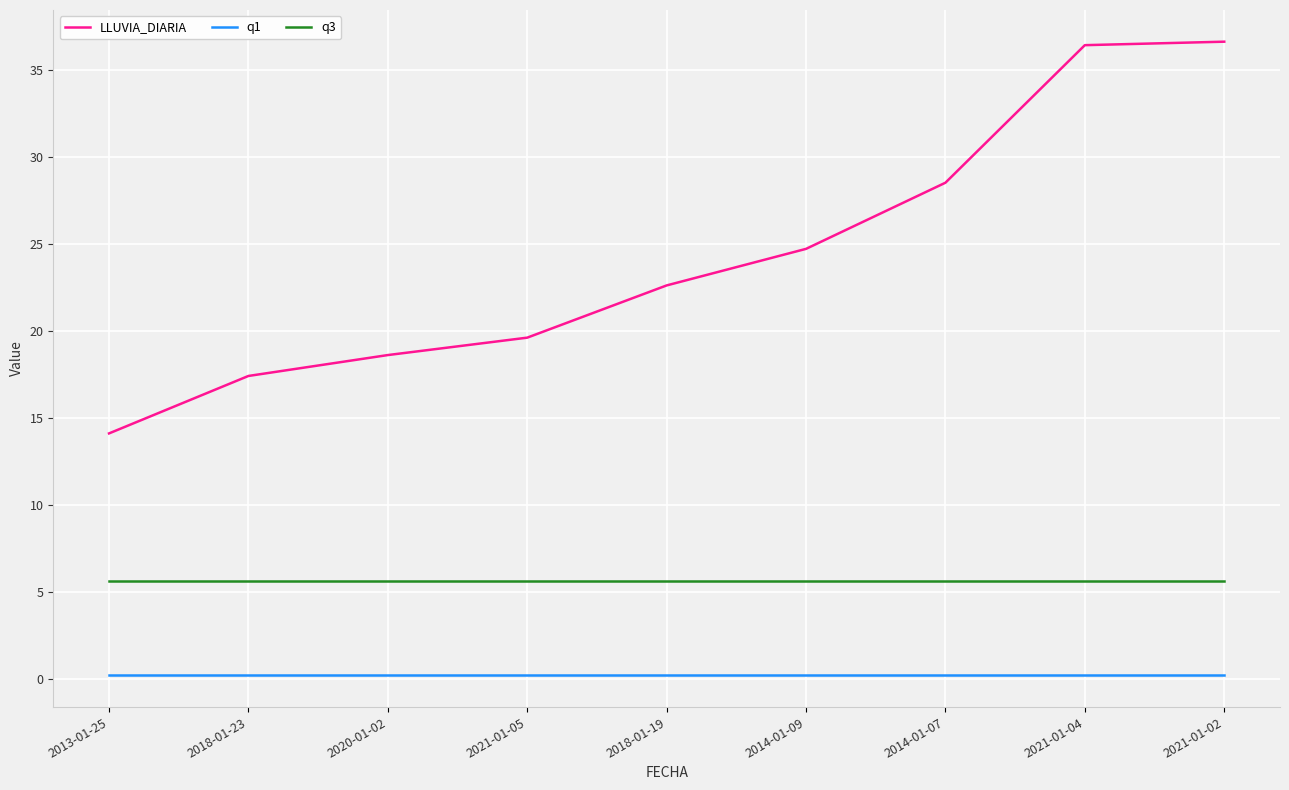

What is the difference between the LLUVIA_DIARIA values at 2020-01-02 and 2014-01-09?

6.1